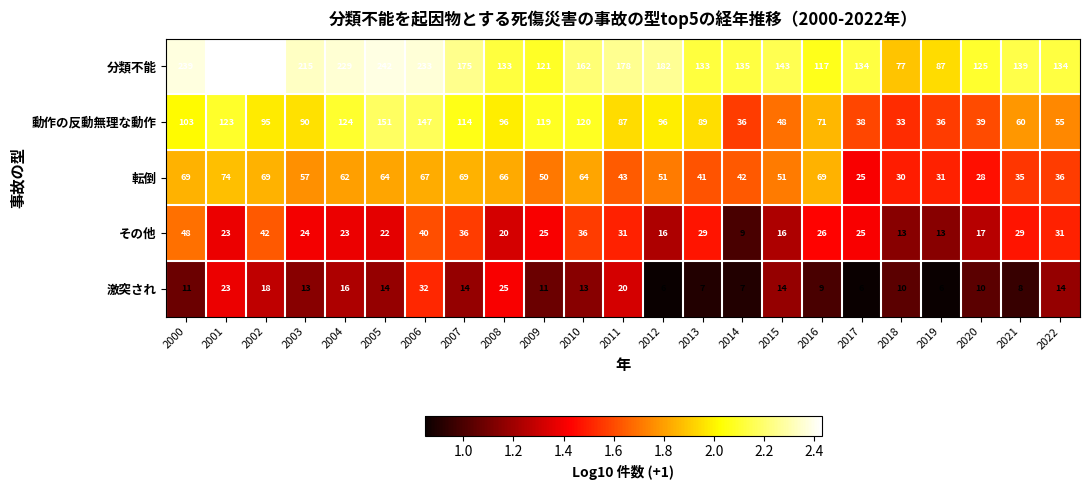

The value of 激突され at 2014 is 7. True or false?

True